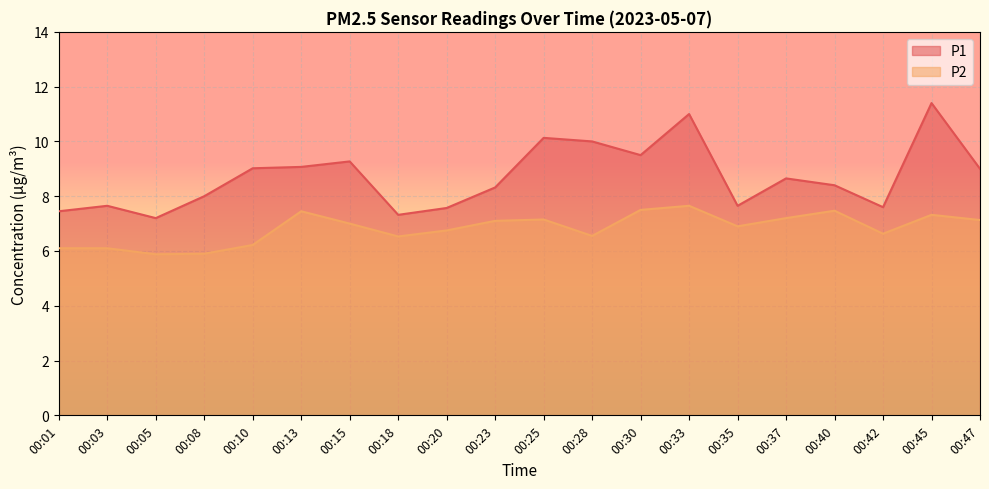

What is the greatest value displayed?

11.4